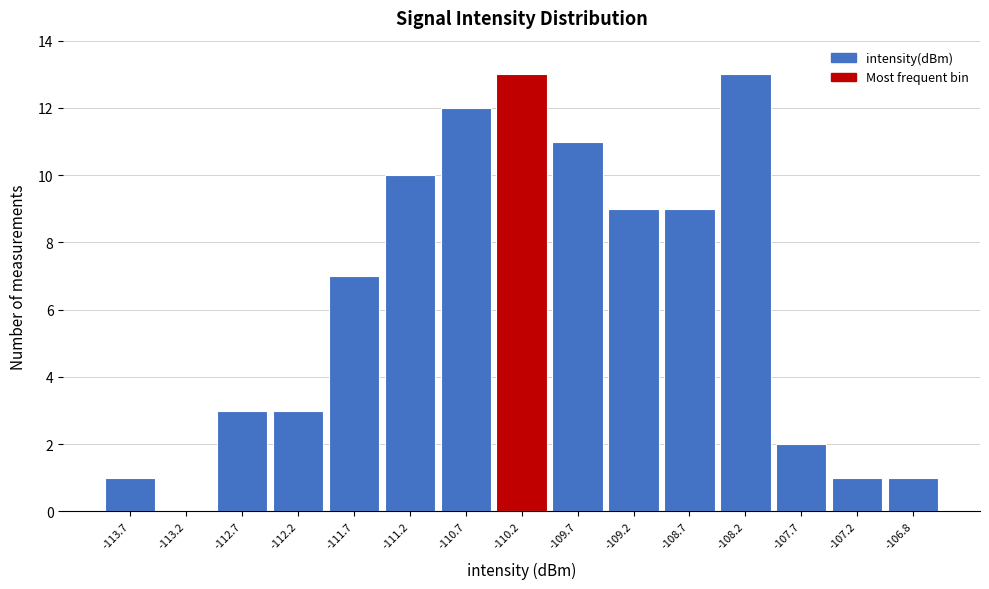

Reading left to right, transcribe all the data shown in this chart.

-113.7=1	-113.2=0	-112.7=3	-112.2=3	-111.7=7	-111.2=10	-110.7=12	-110.2=13	-109.7=11	-109.2=9	-108.7=9	-108.2=13	-107.7=2	-107.2=1	-106.8=1